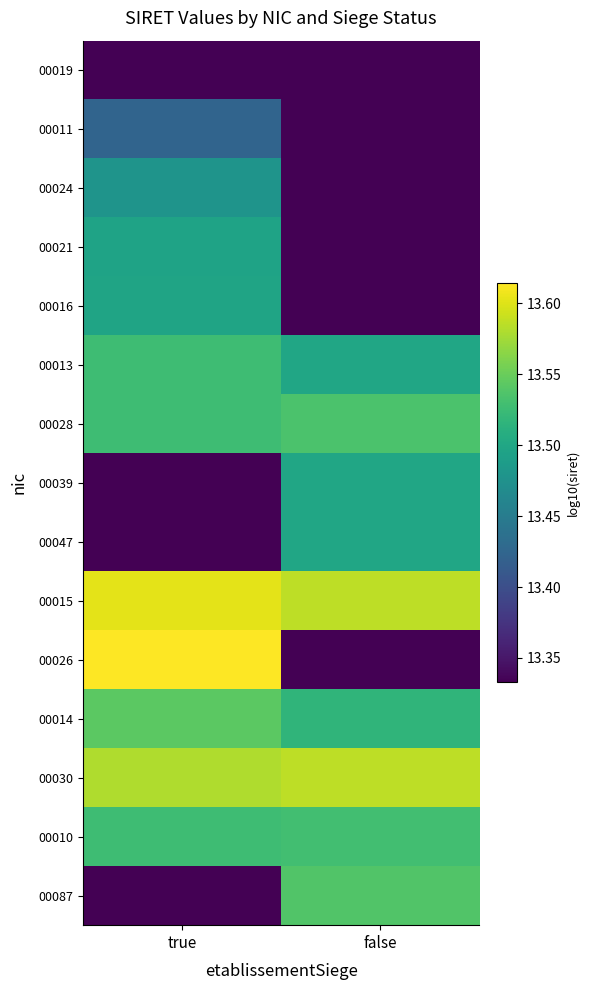

At how many categories does at least one series exceed 0?

2